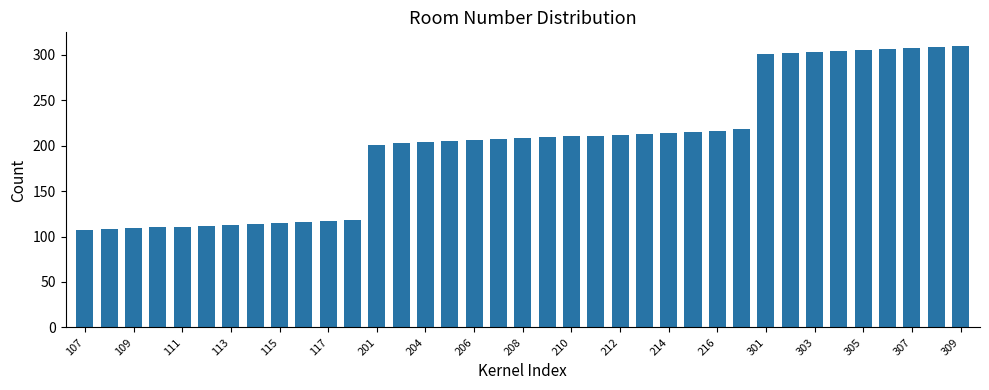

What is the sum of all values?

7447